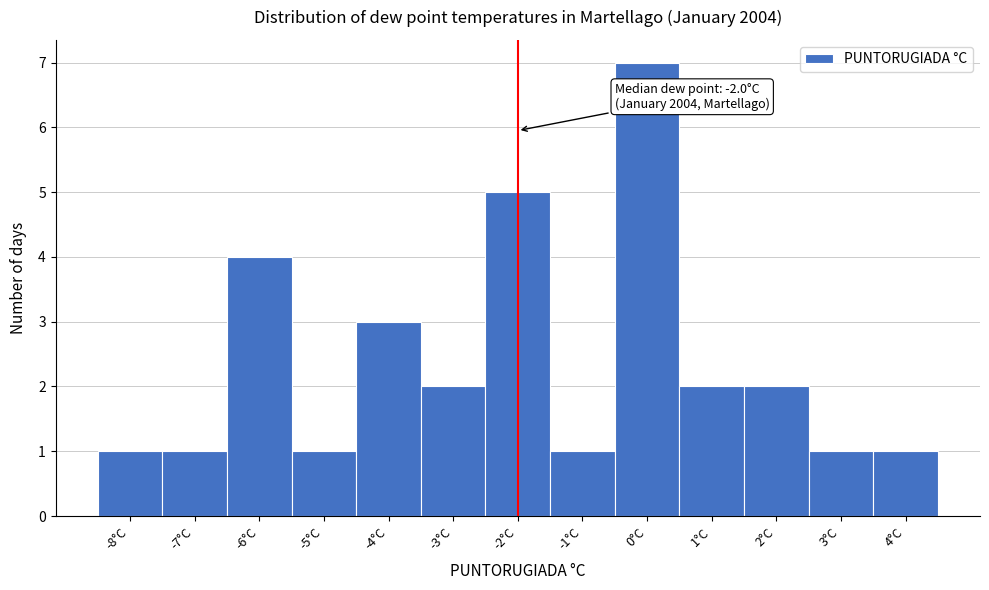

Over which range of the x-axis is the bar tallest?

-0.5 to 0.5